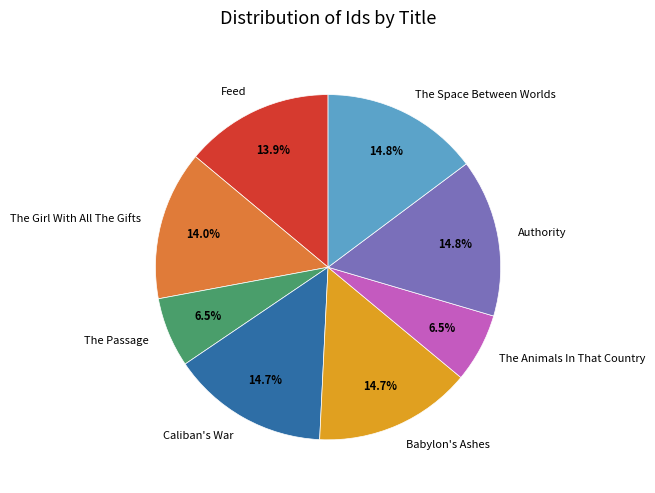

Does any single category account for the majority?

No